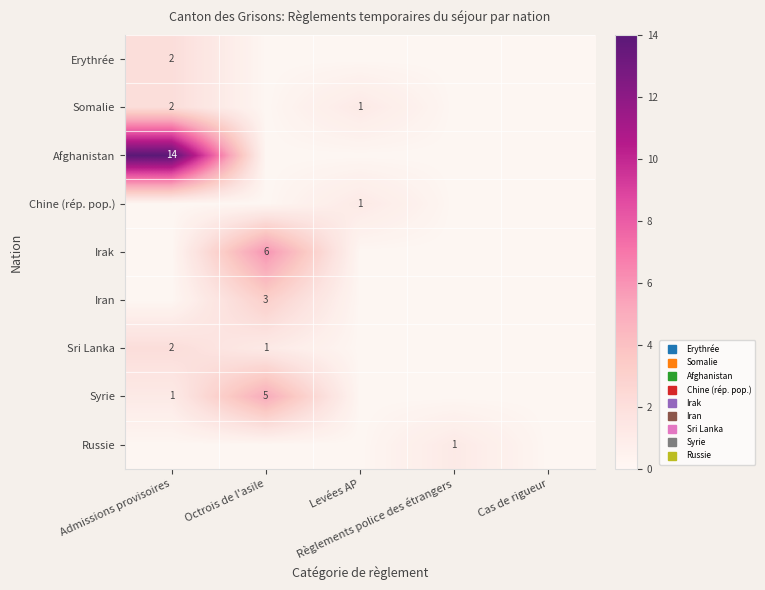

List the series in order of their peak value, highest first.

Afghanistan, Irak, Syrie, Iran, Erythrée, Somalie, Sri Lanka, Chine (rép. pop.), Russie